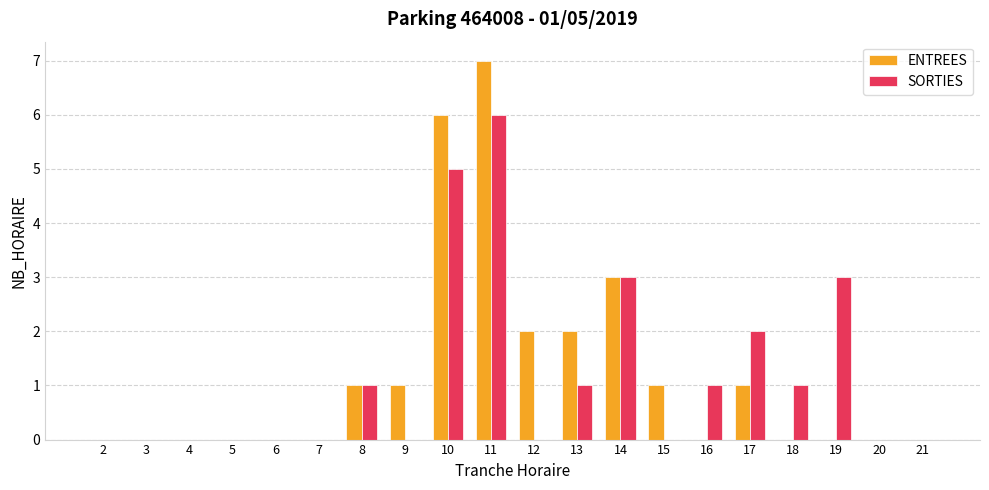

What is the sum of all SORTIES values?

23